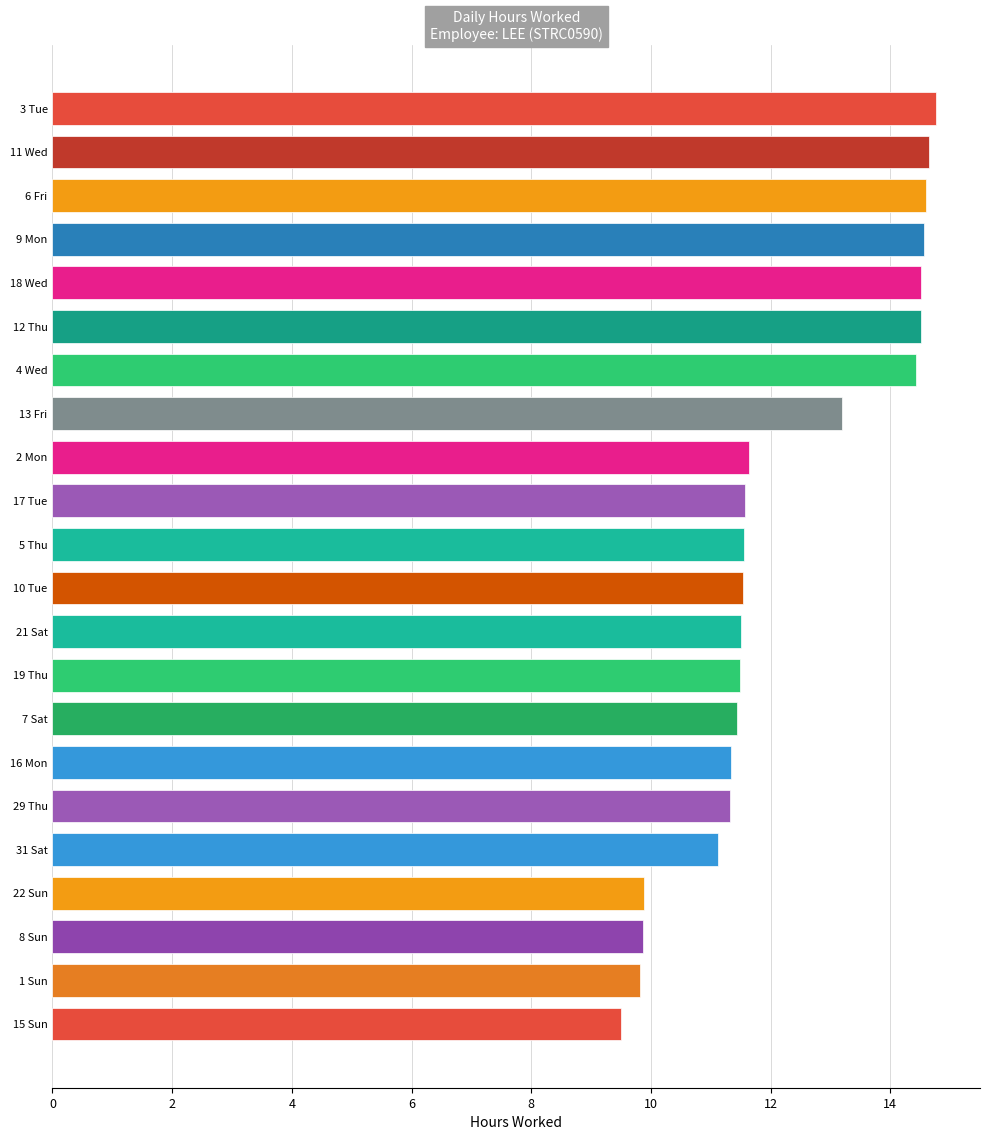

Read the value at 7 Sat.

11.4